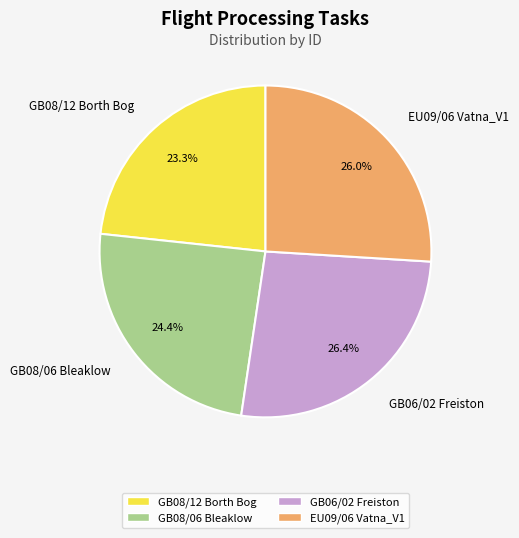

Which slice is the smallest?

GB08/12 Borth Bog